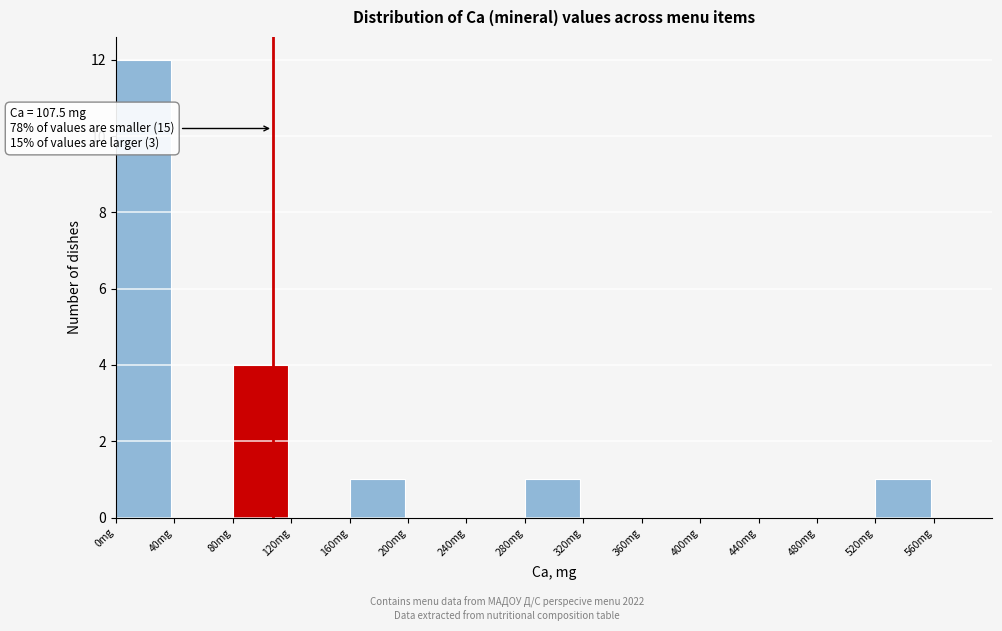

Which range on the x-axis has the tallest bar?

0 to 40